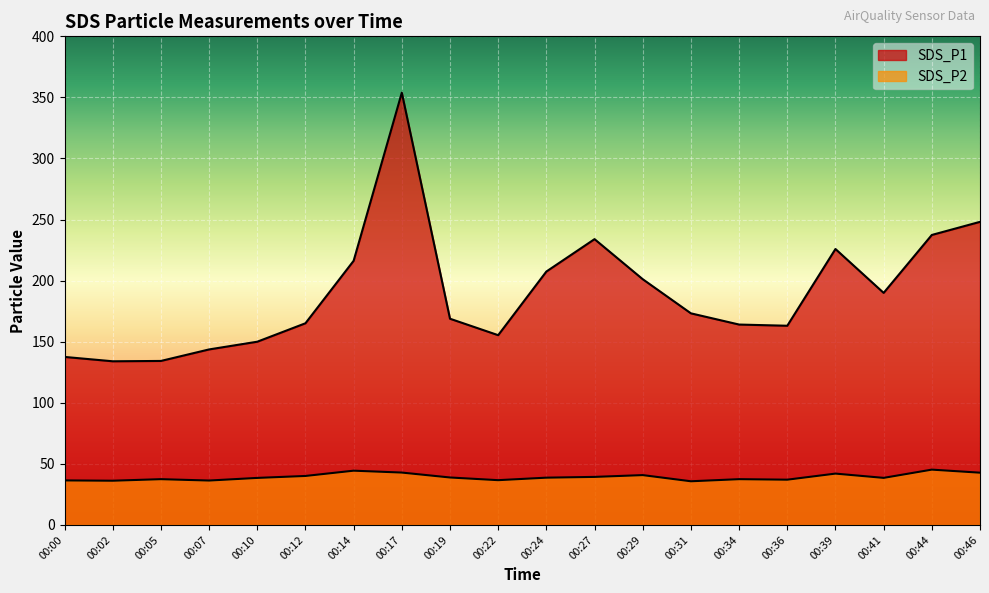

What are all the series names shown in the legend?

SDS_P1, SDS_P2